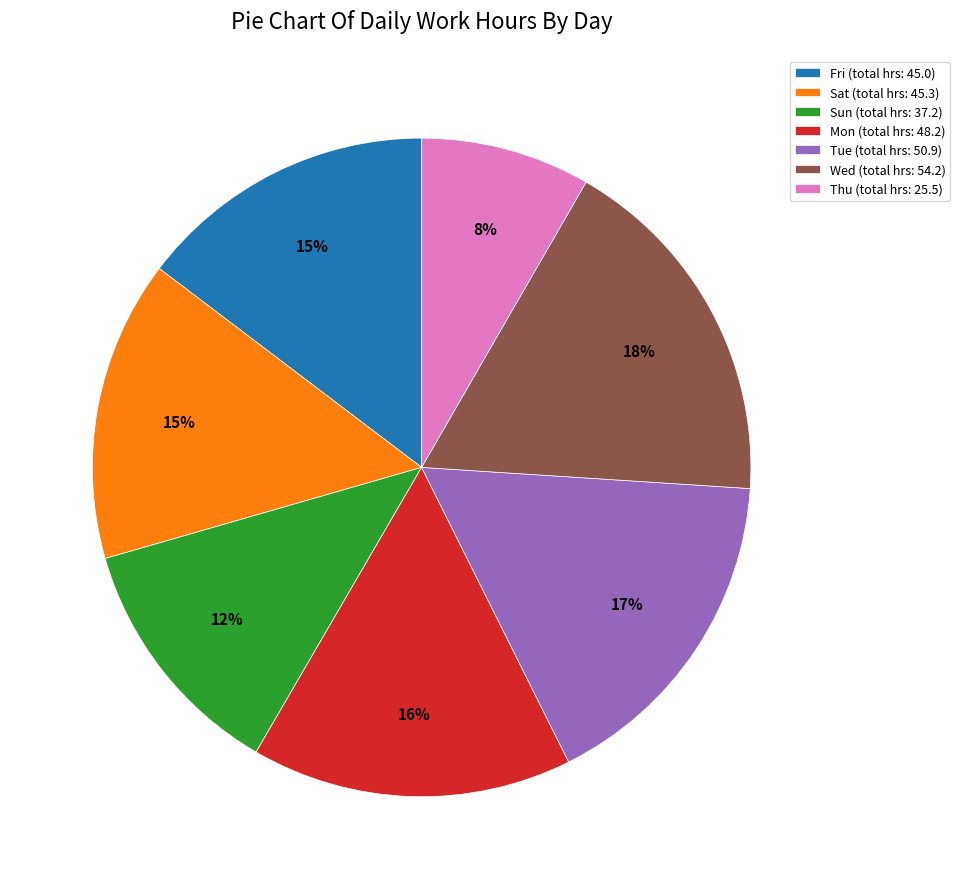

How many segments does this pie chart have?

7